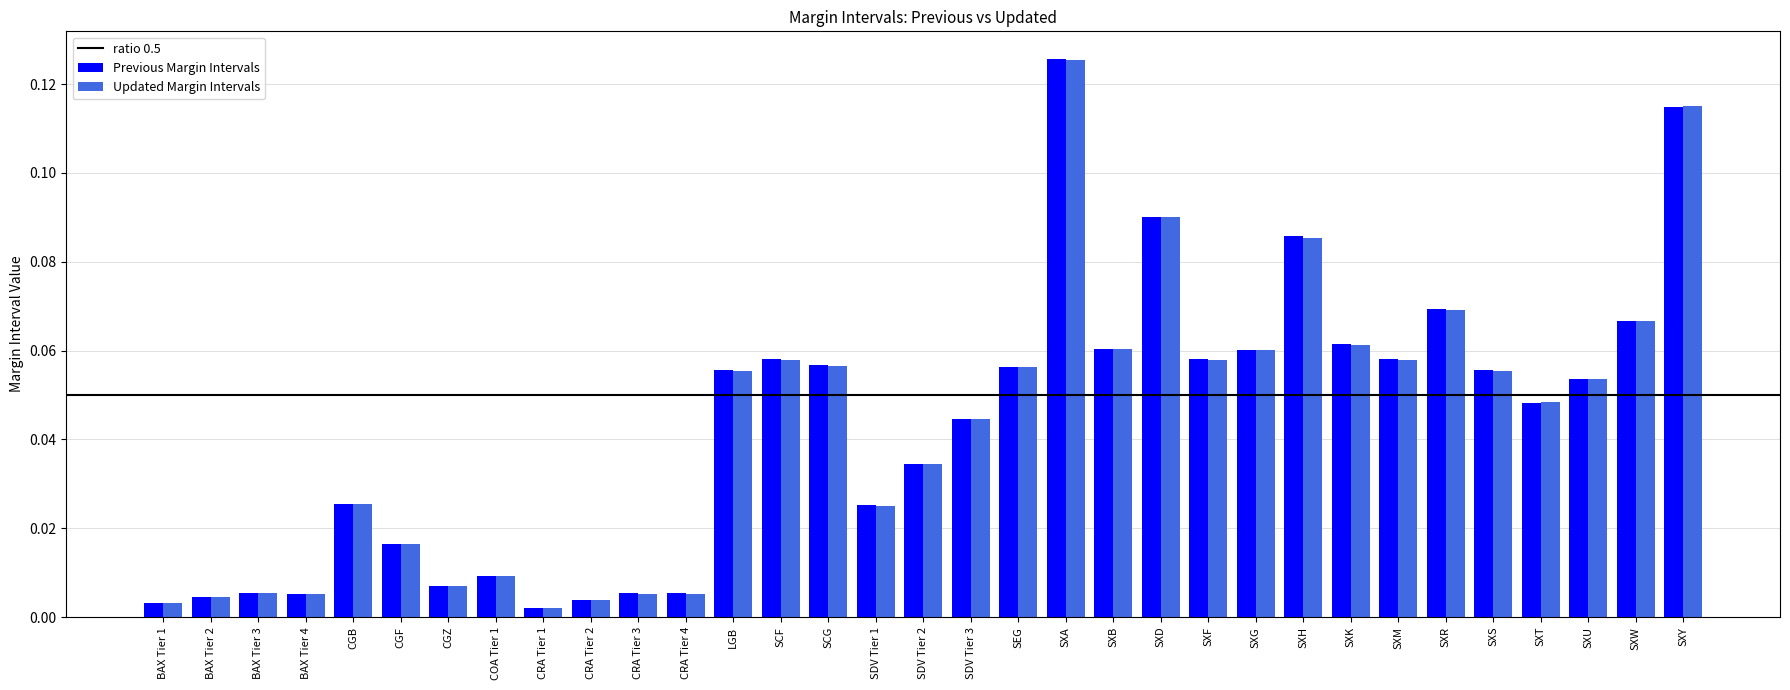

What is the sum of all Updated Margin Intervals values?

1.4